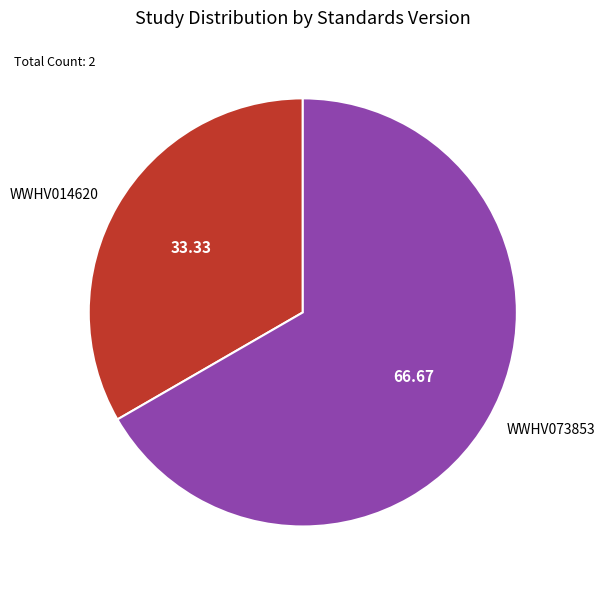

How many segments does this pie chart have?

2